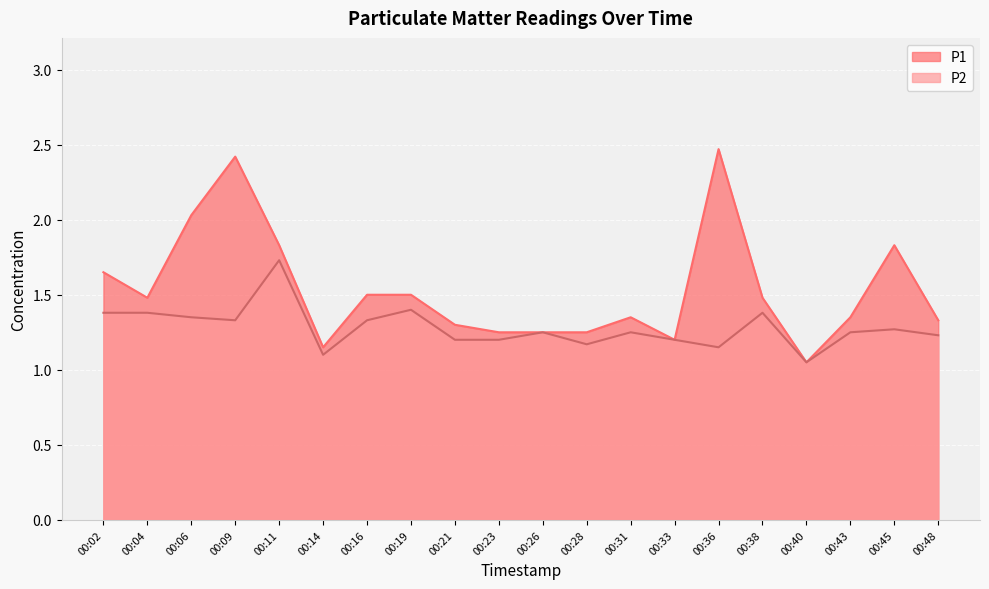

Is it true that P2 equals 0.8 at 00:38?

False